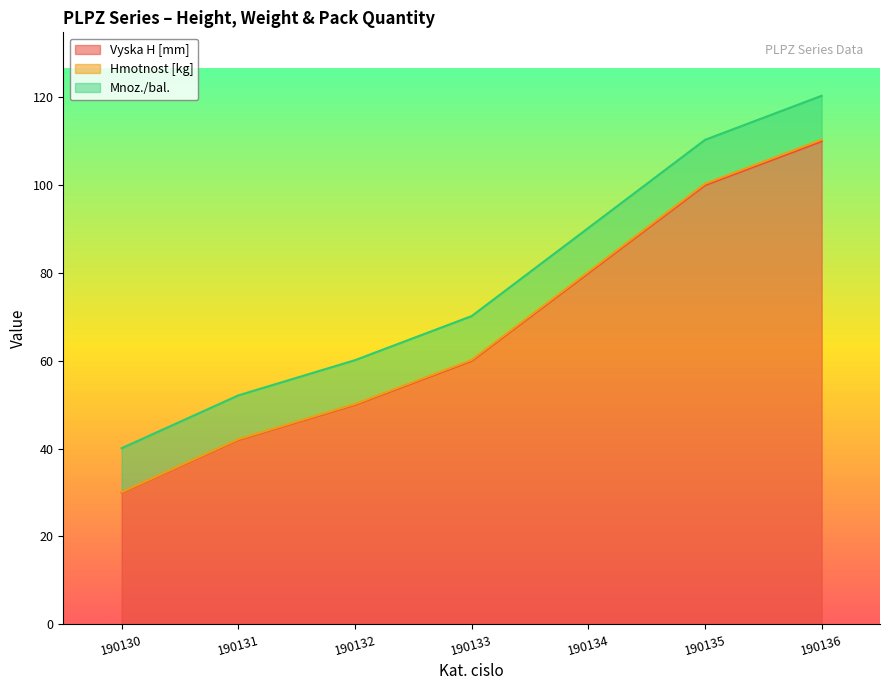

What is the minimum value shown in the chart?

30.0